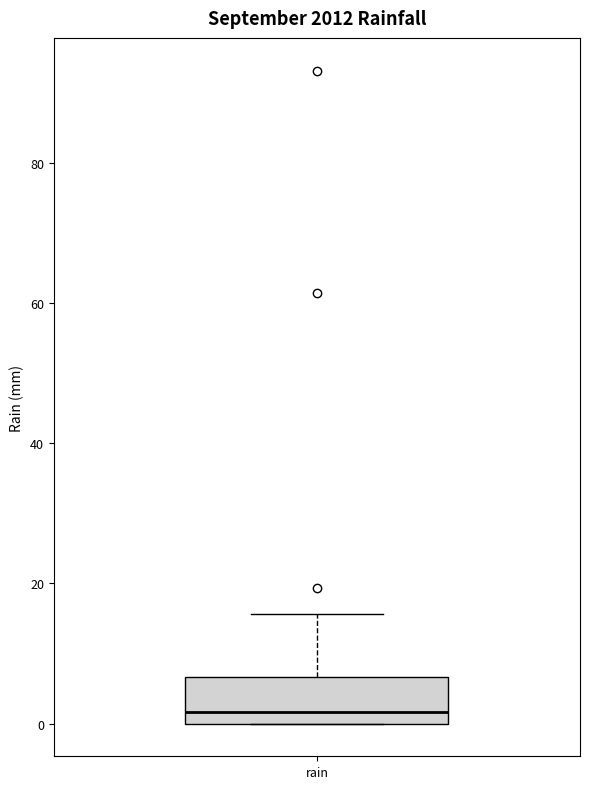

Read this box plot against the y-axis: the position of the median line, the range covered by the box, and the ends of both whiskers. The values are not printed on the chart, so give them approximately, as read against the axis.

median 2, box 0 to 6, whiskers 0 to 16